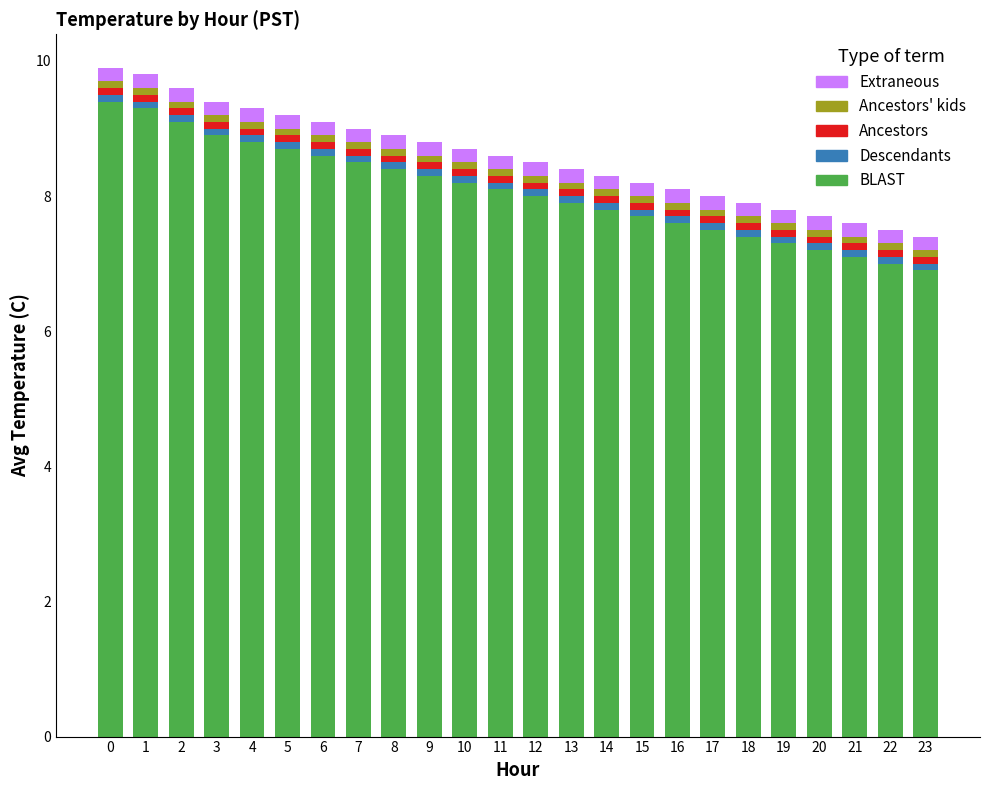

The value of BLAST at 16 is 13.2. True or false?

False